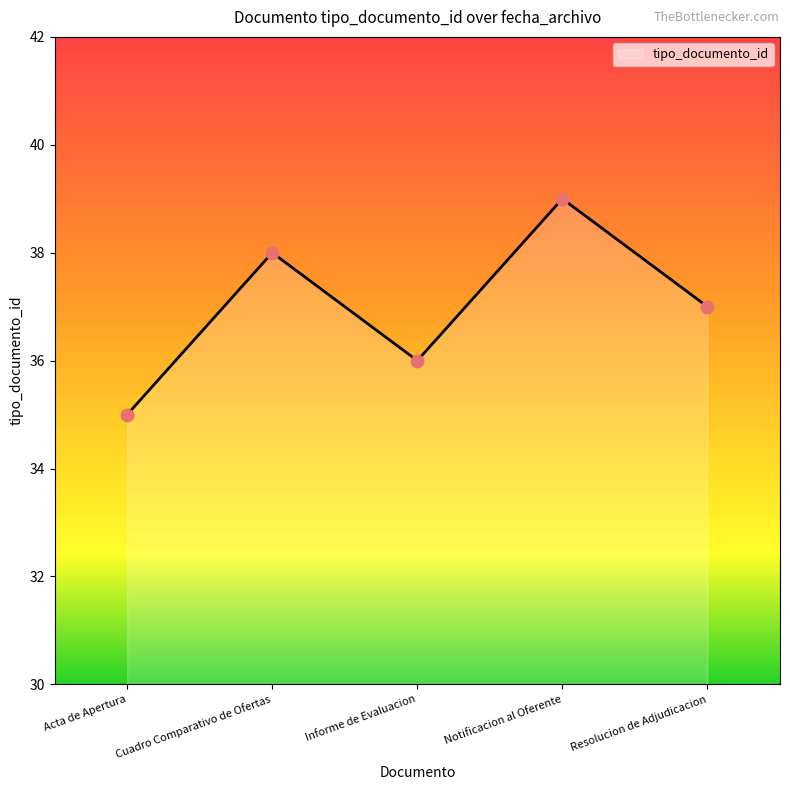

Between Resolucion de Adjudicacion and Acta de Apertura, which is larger?

Resolucion de Adjudicacion